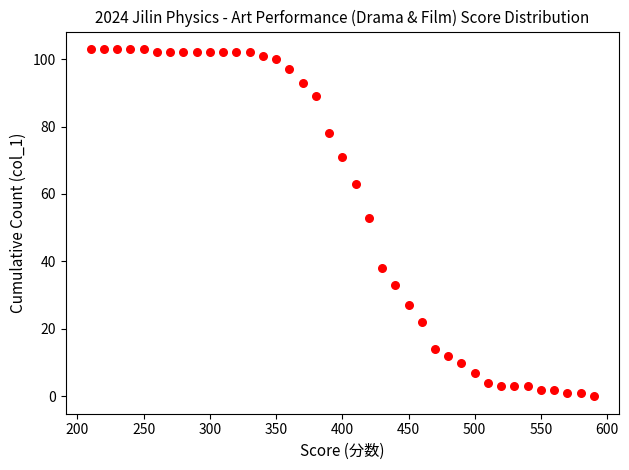

What is the range of Y values (max minus min)?

103